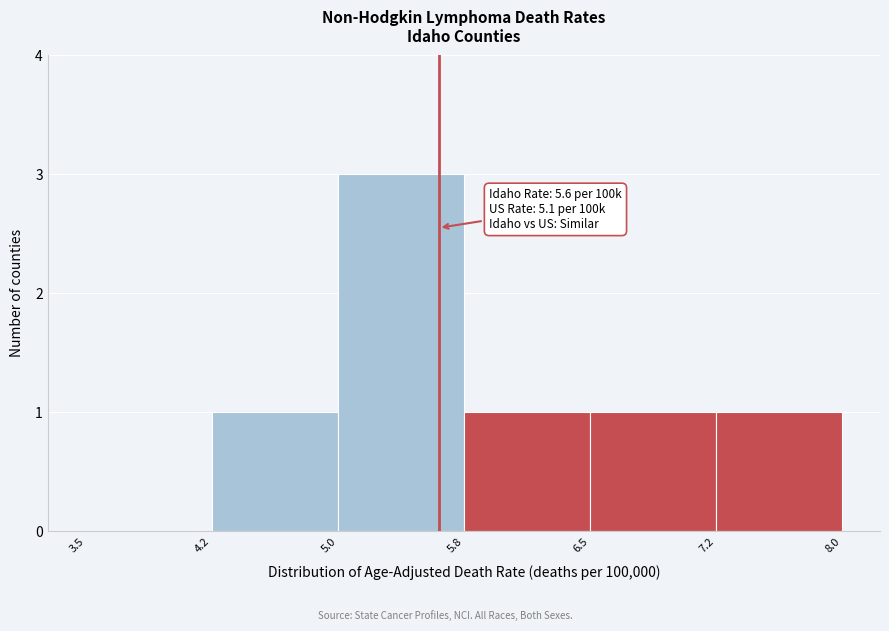

Reading left to right, what are all the values shown in this chart?

3.5=0	4.2=1	5.0=3	5.8=1	6.5=1	7.2=1